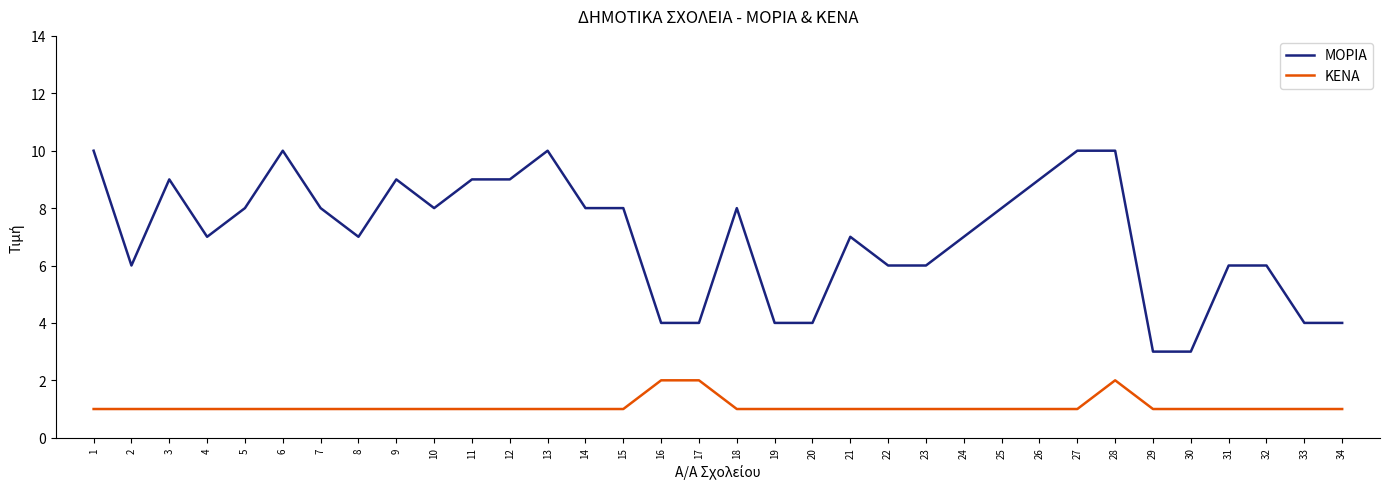

True or false: ΜΟΡΙΑ has a value of 6 at 2.

True